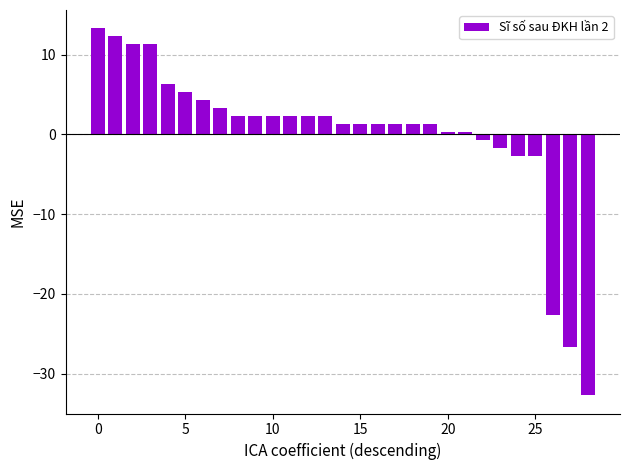

How many values are below zero?

7